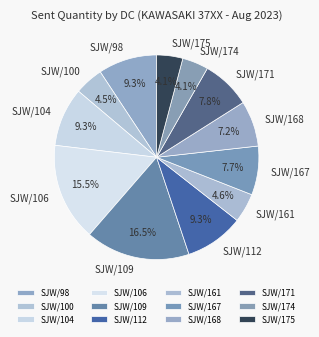

Combined, do SJW/161 and SJW/104 account for over 50%?

No